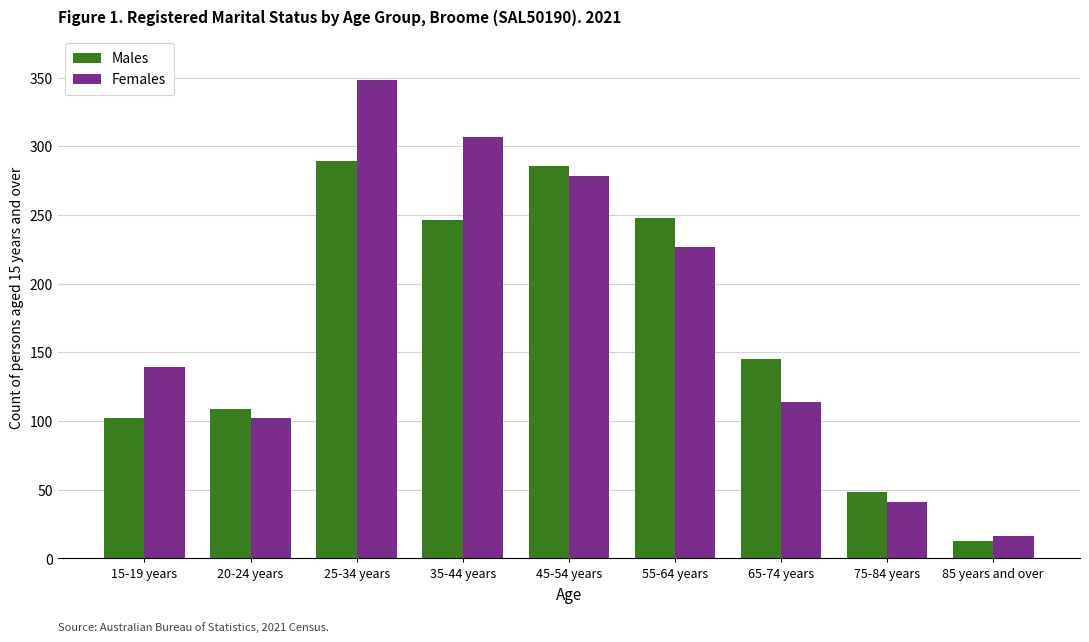

True or false: Males has a value of 160 at 25-34 years.

False